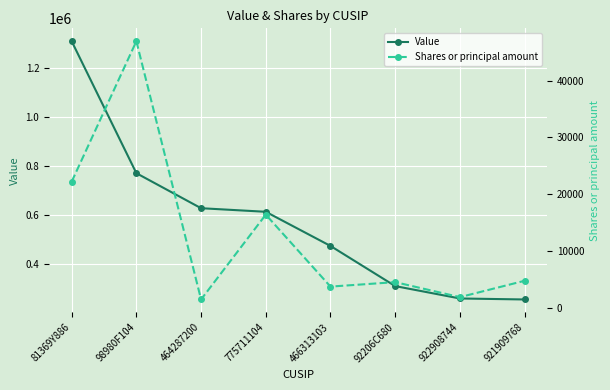

True or false: Value and Shares or principal amount intersect in this chart.

False